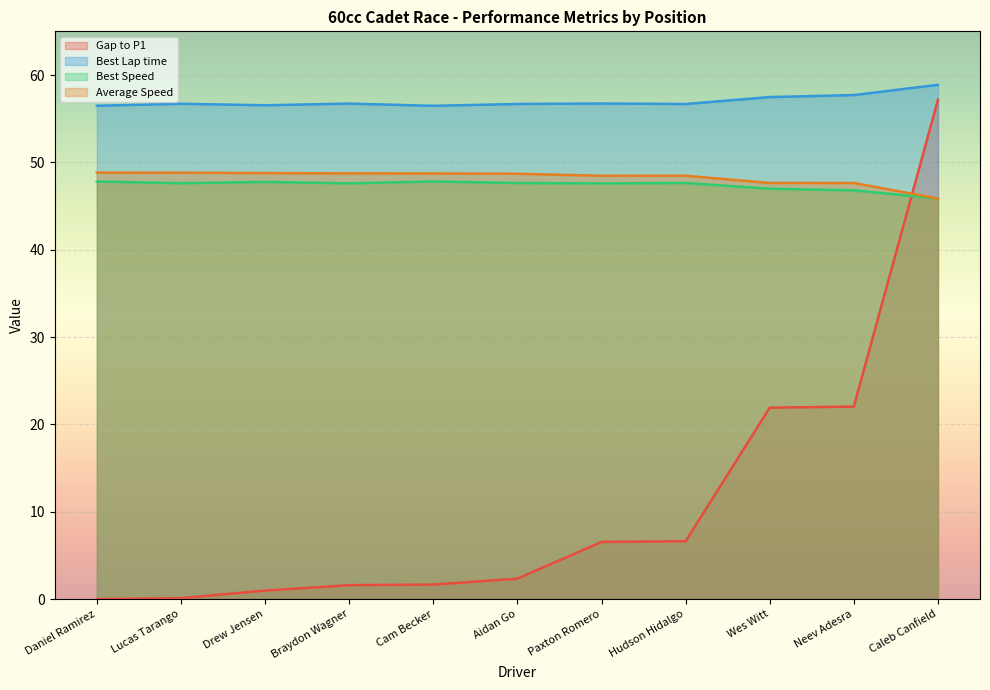

Read the Best Lap time value at Hudson Hidalgo.

56.7